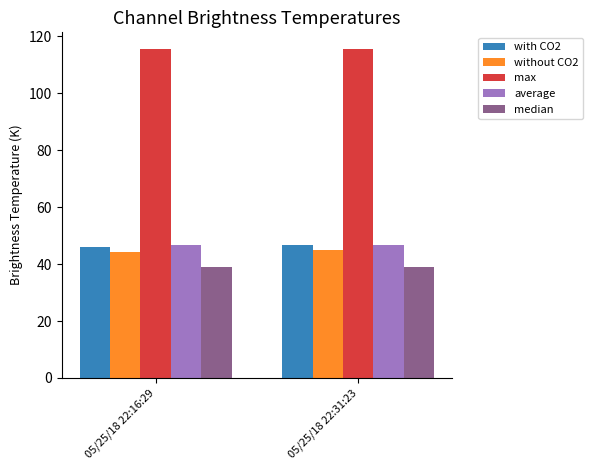

Read the with CO2 value at 05/25/18 22:31:23.

46.6